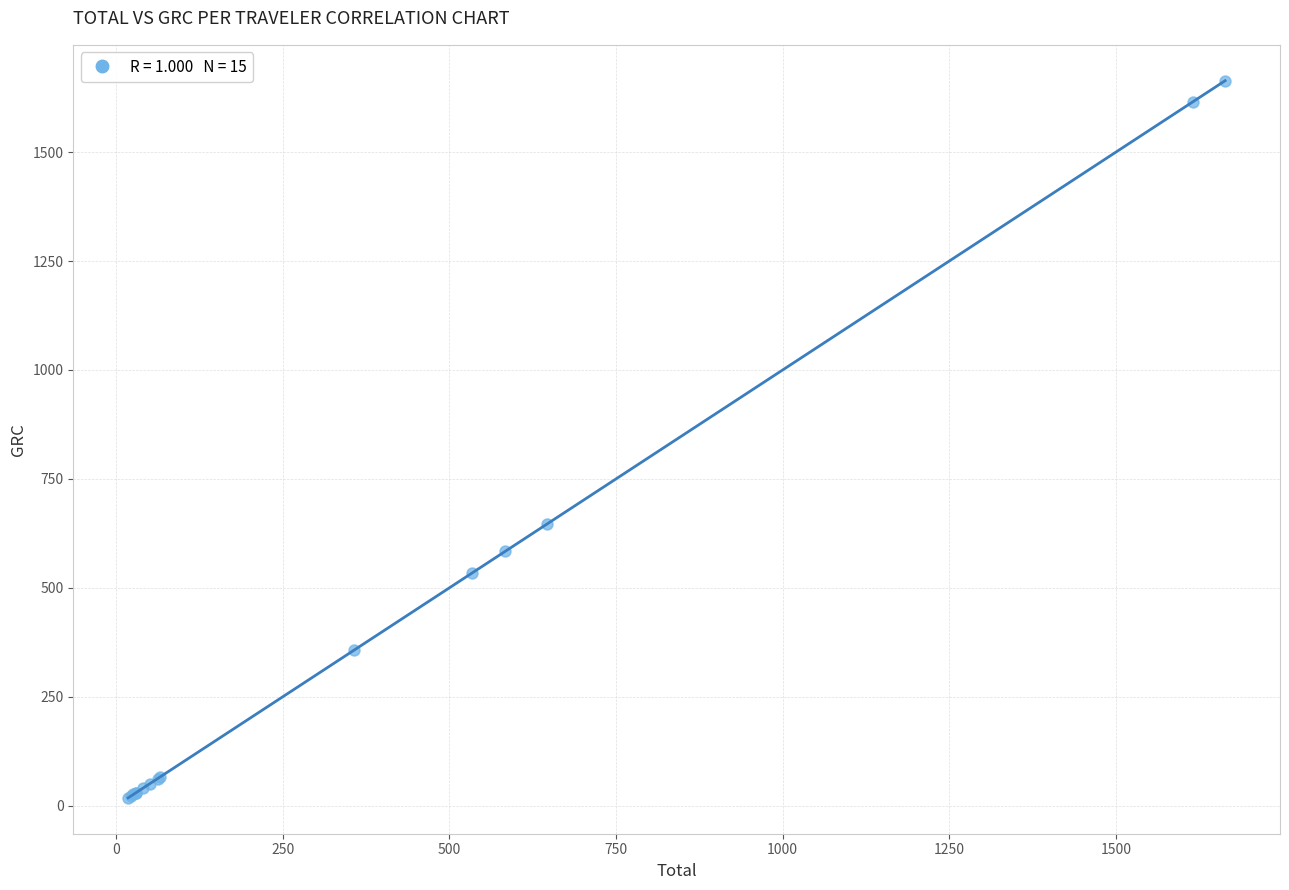

What Y value in the scatter plot is closest to 840?

646.1